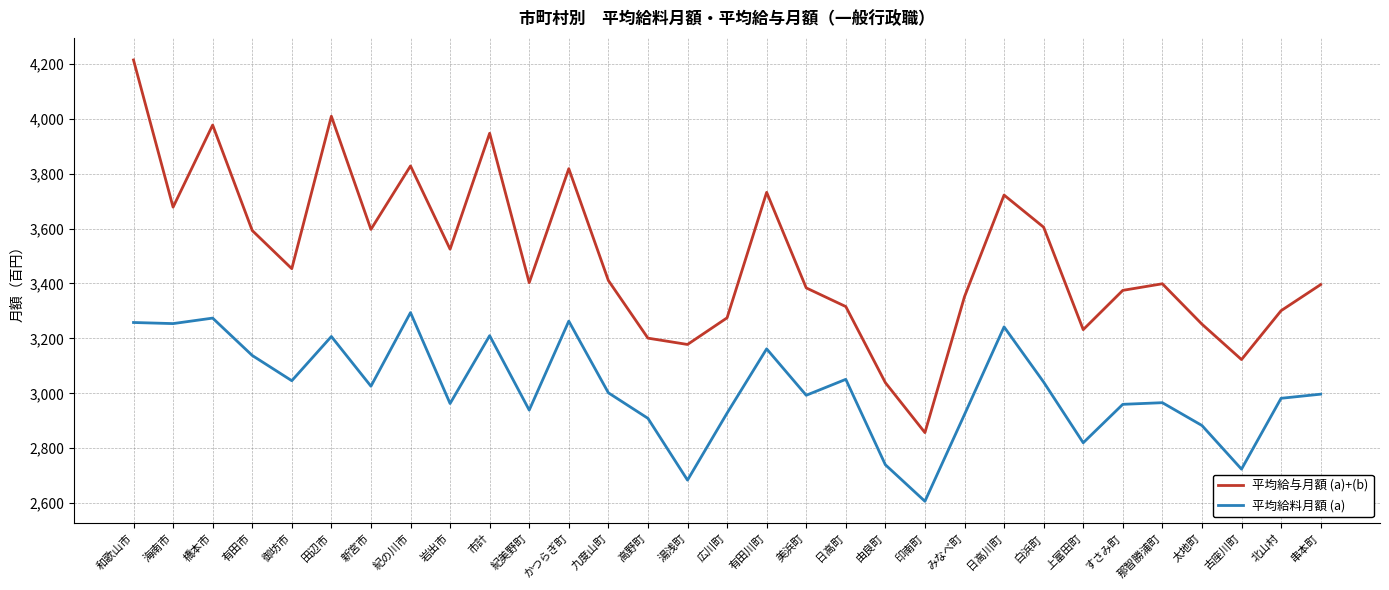

The 平均給料月額 (a) series shows 2997 at 串本町. True or false?

True